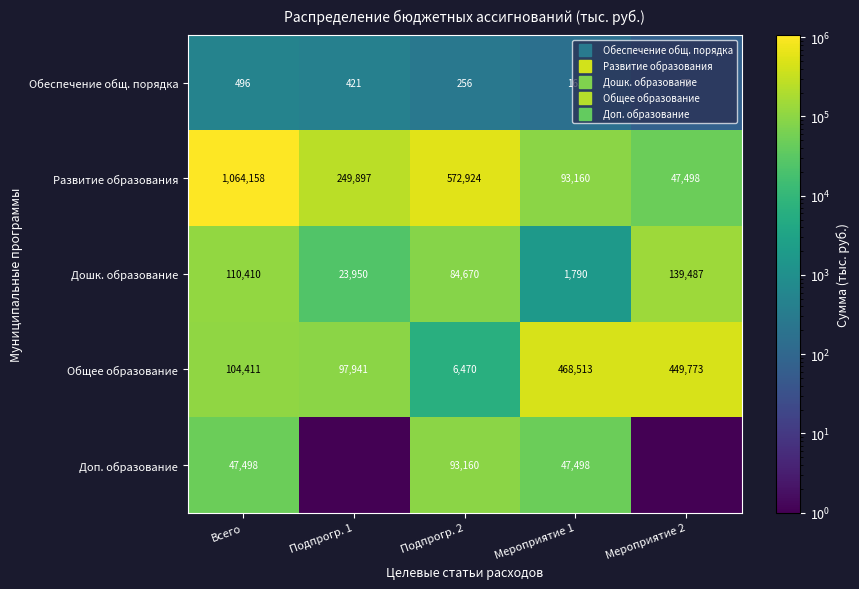

What is the greatest value displayed?

1064158.0